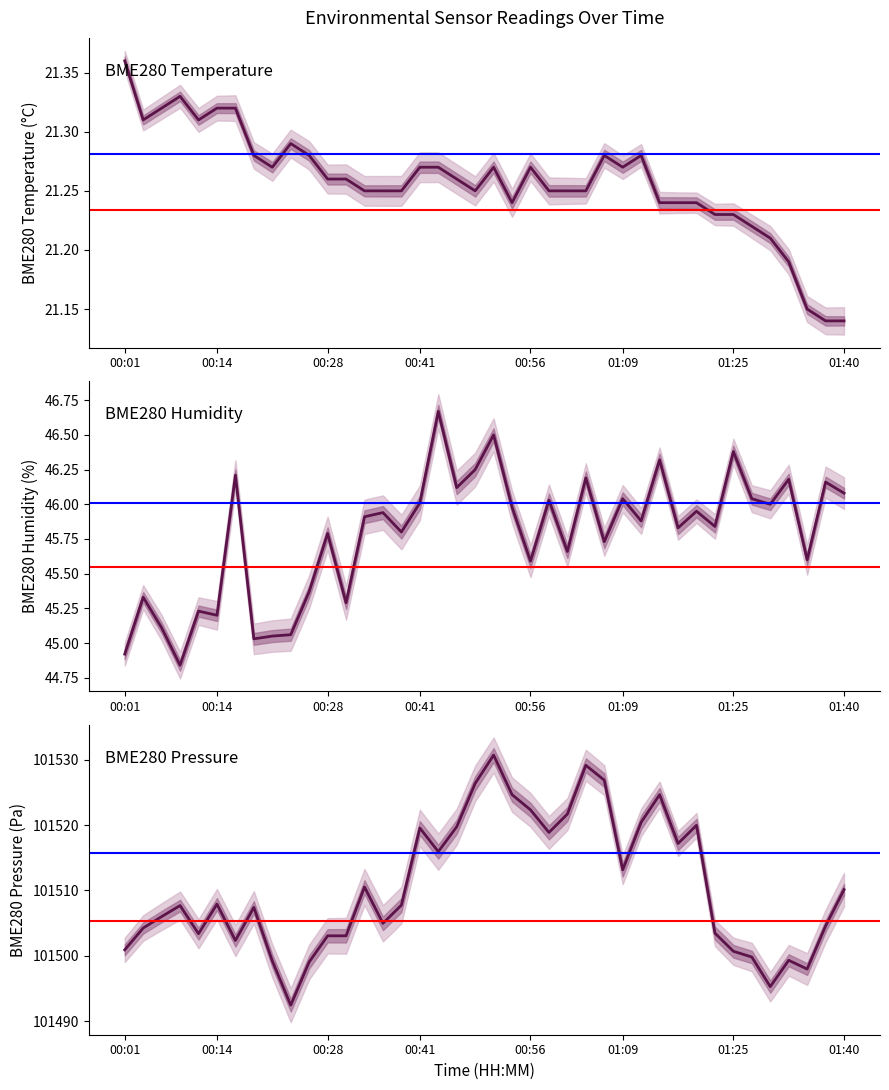

What is the difference between the maximum and minimum values in the BME280_humidity series?

1.8